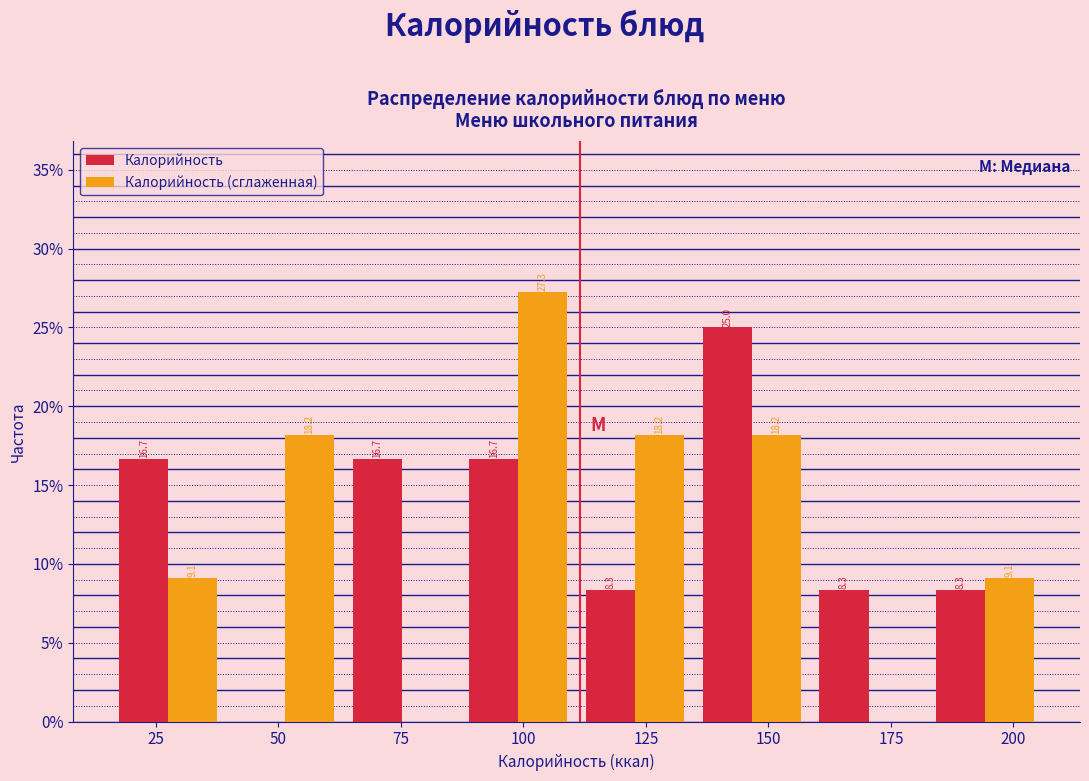

In the Калорийность series, which range on the x-axis has the tallest bar?

135 to 160